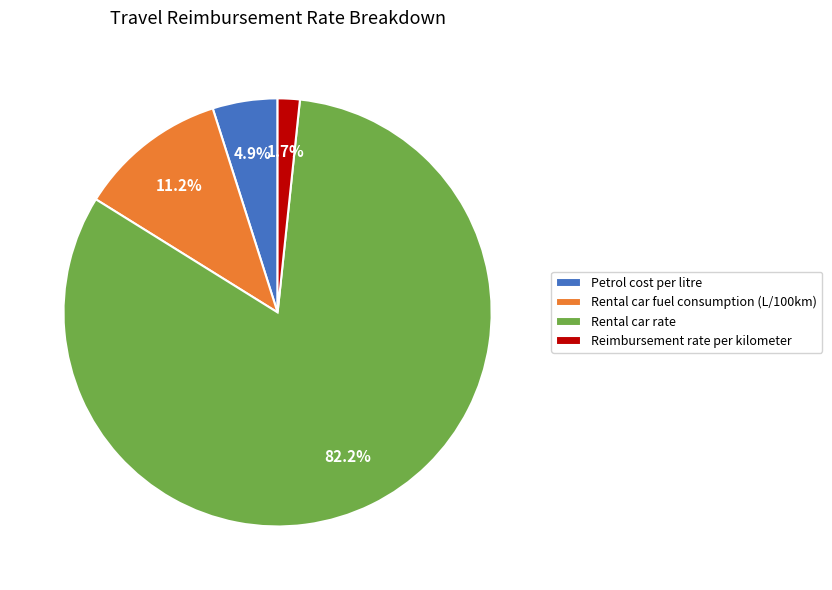

To the nearest percent, what percentage of the pie is Rental car fuel consumption (L/100km)?

11%